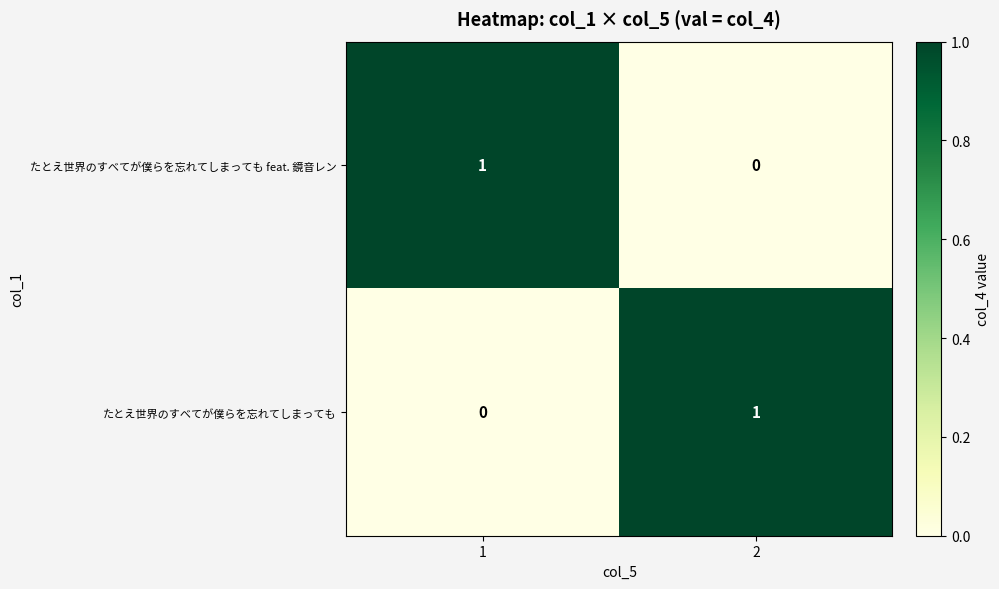

How many values in the たとえ世界のすべてが僕らを忘れてしまっても feat. 鏡音レン series are below 1?

1